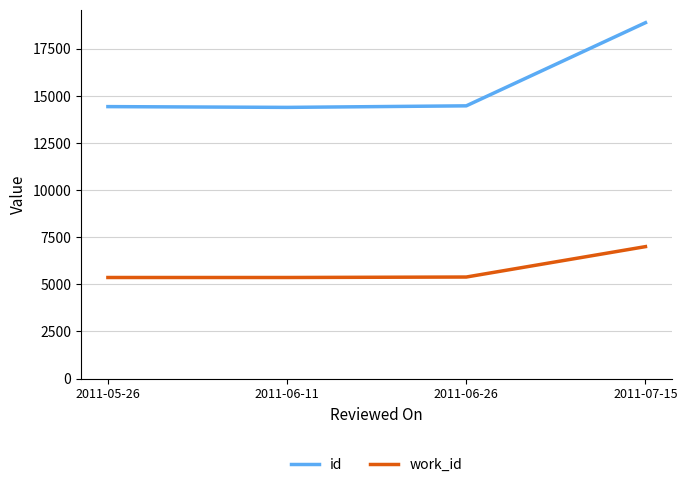

The value of id at 2011-06-26 is 8928. True or false?

False